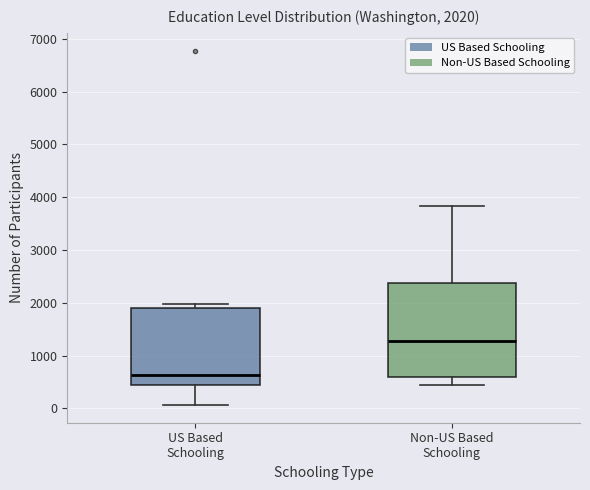

Which box is the tallest, from its lower edge to its upper edge?

Non-US Based Schooling